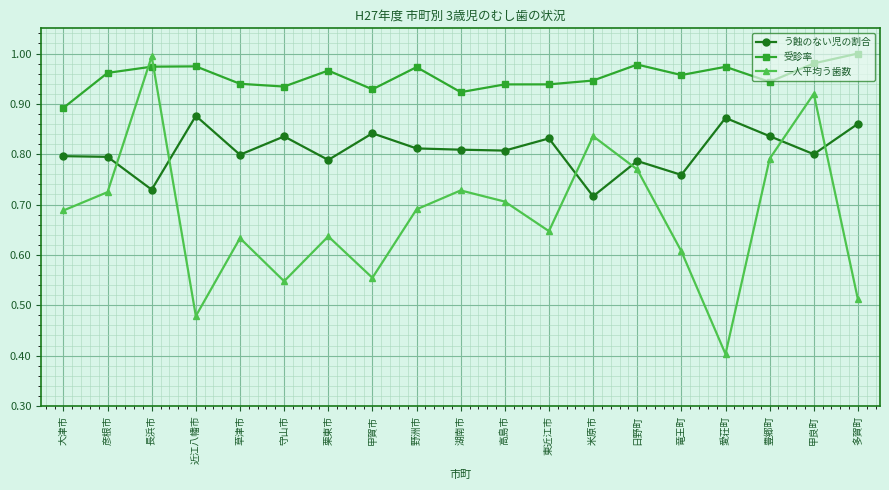

What position from the left is 甲良町?

18